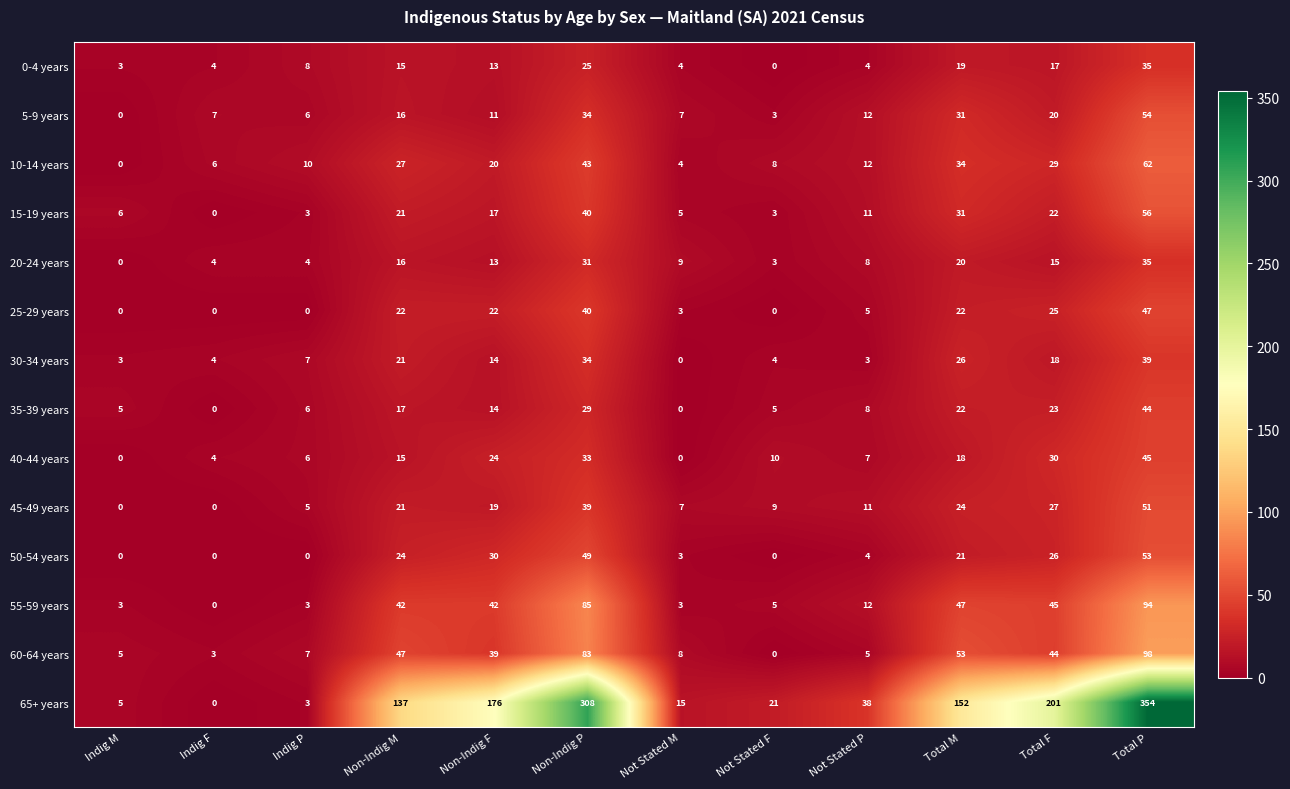

How many data points does each series have?

12